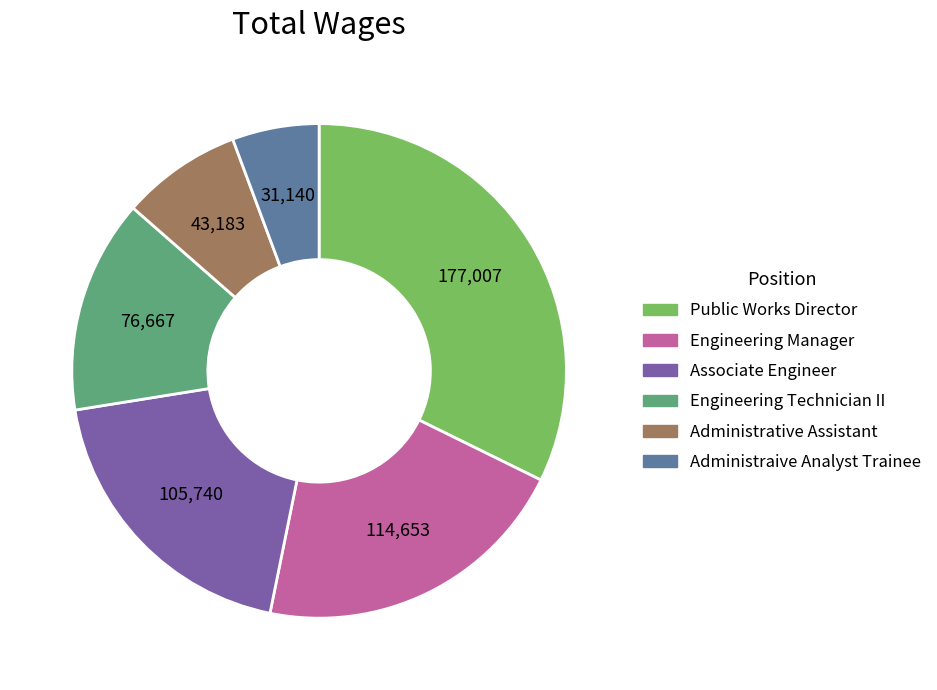

Does any single category account for the majority?

No